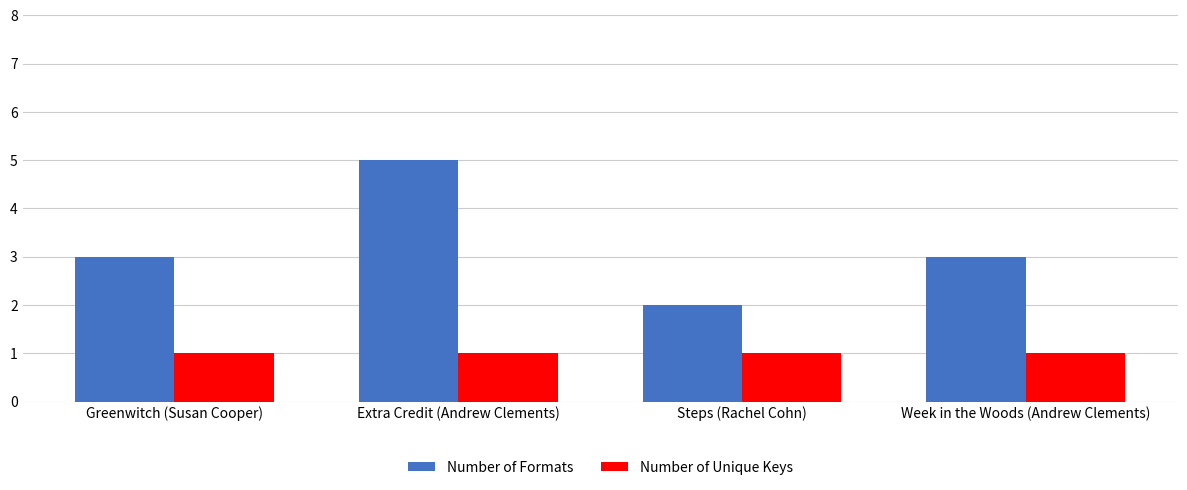

What is the value of the Number of Unique Keys bar at the 2nd from the left?

1